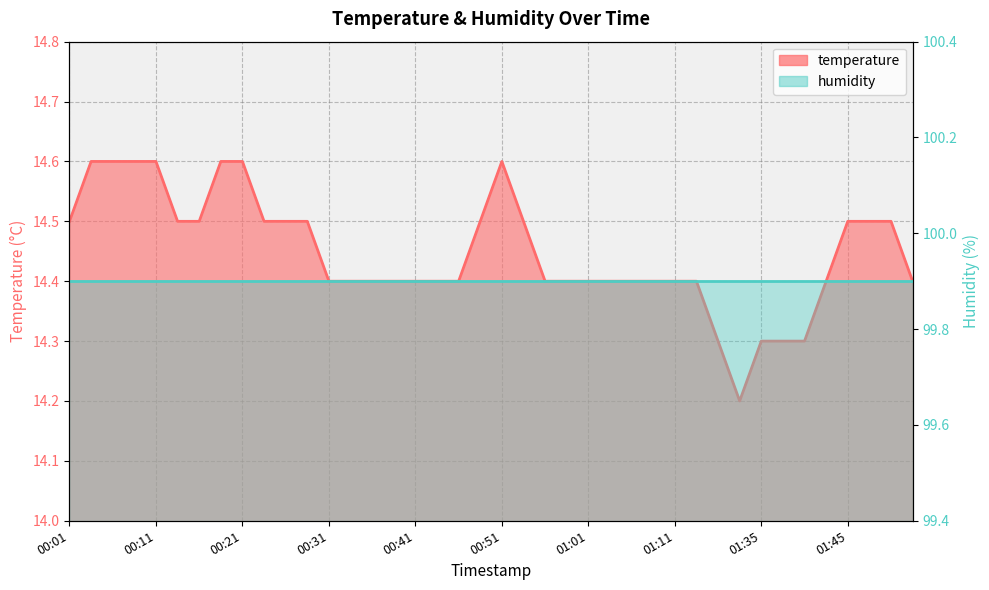

Rank the categories by value from highest to lowest.

00:04, 00:06, 00:08, 00:11, 00:18, 00:21, 00:51, 00:01, 00:13, 00:16, 00:24, 00:26, 00:29, 00:49, 00:54, 01:45, 01:47, 01:50, 00:31, 00:34, 00:36, 00:38, 00:41, 00:43, 00:46, 00:56, 00:59, 01:01, 01:04, 01:06, 01:09, 01:11, 01:16, 01:42, 01:52, 01:24, 01:35, 01:37, 01:40, 01:30